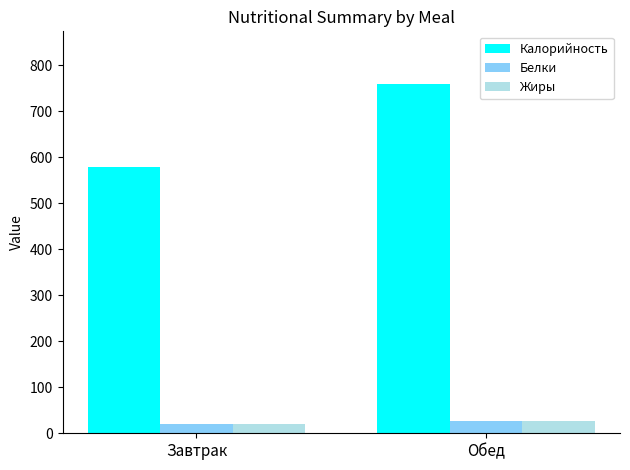

What is the smallest value displayed?

19.1